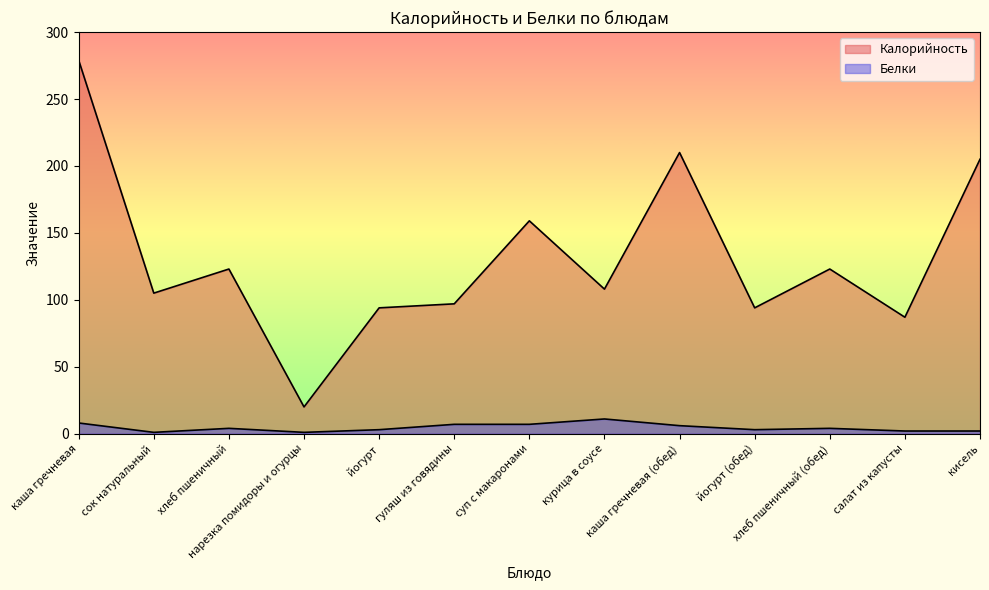

What is the smallest value displayed?

1